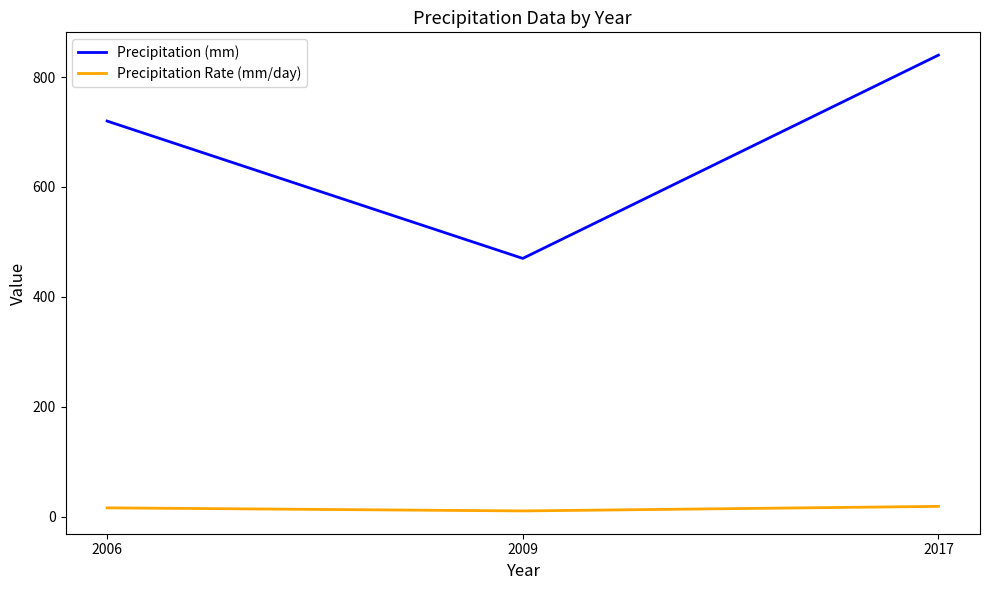

Is it true that Precipitation (mm) equals 720.0 at 2006?

True